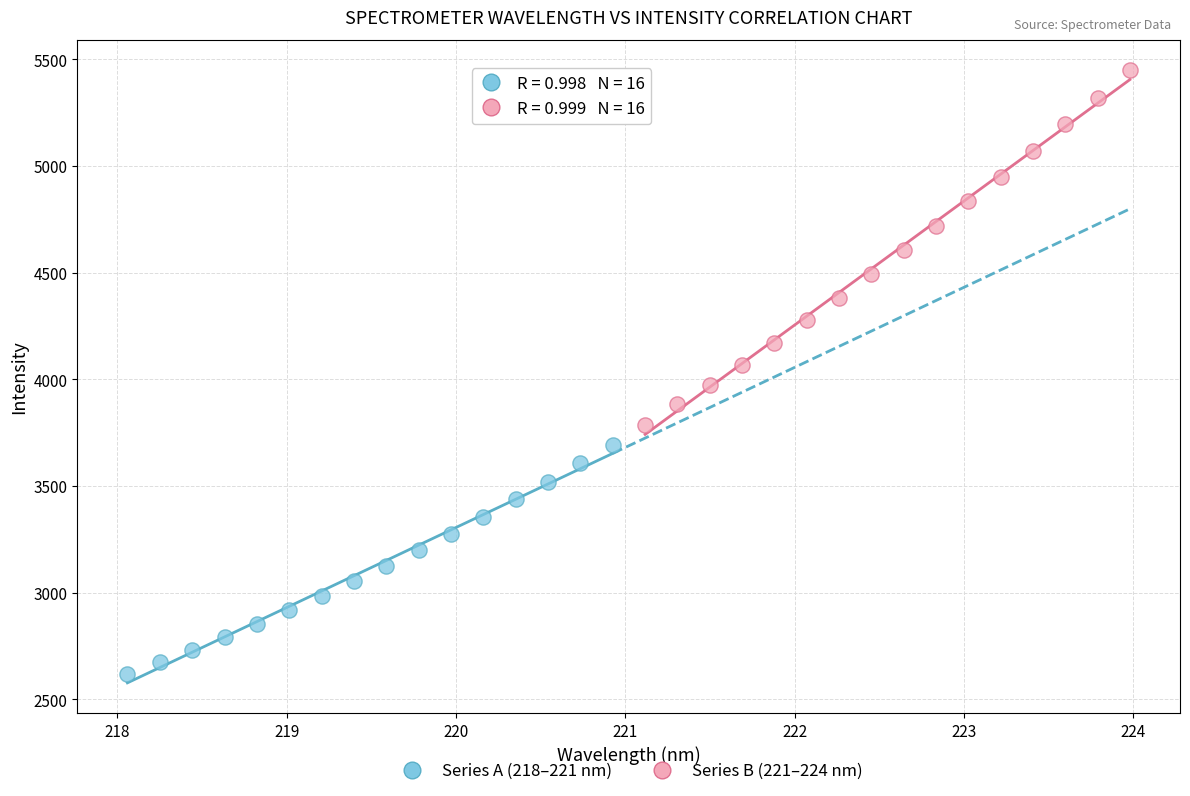

What are all the series names shown in the legend?

Series A (218–221 nm), Series B (221–224 nm)